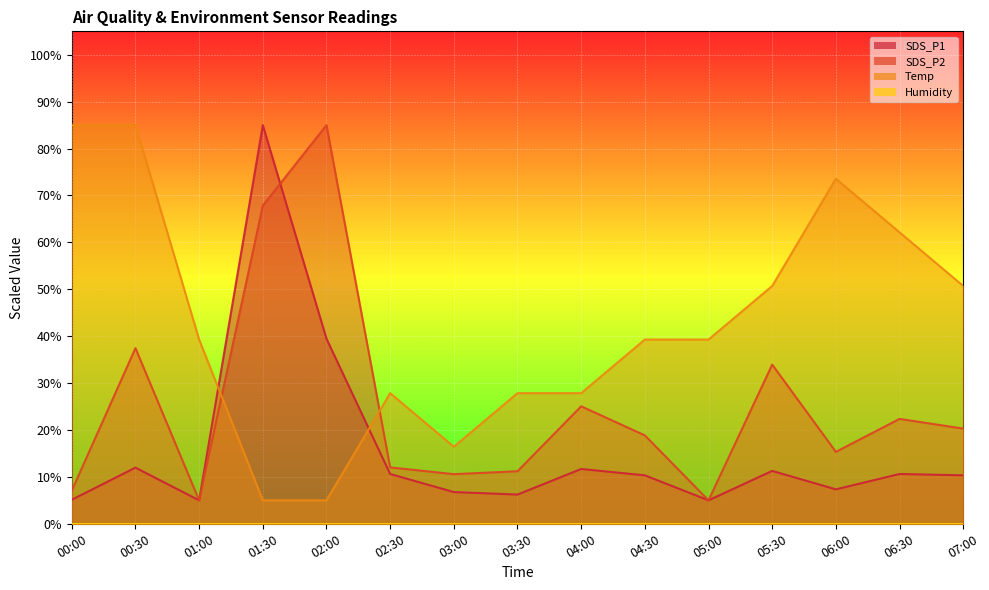

What is the value of the SDS_P2 point at the 15th from the left?

20.3